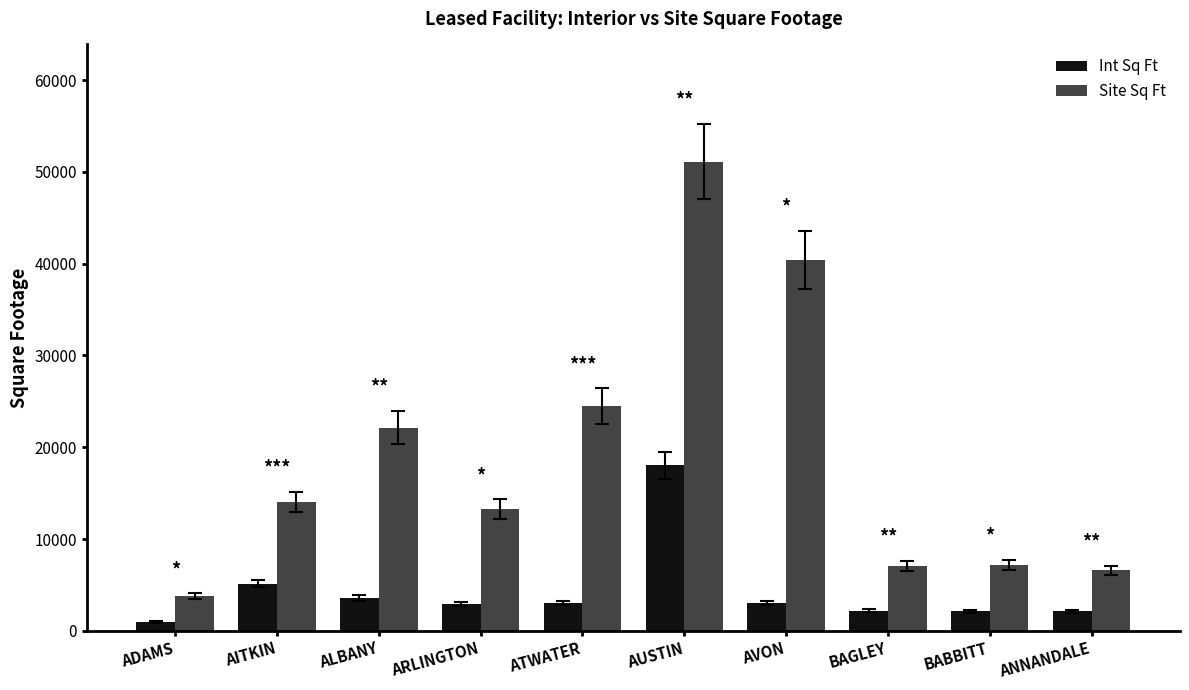

What is the difference between the maximum and minimum values in the Site Sq Ft series?

47314